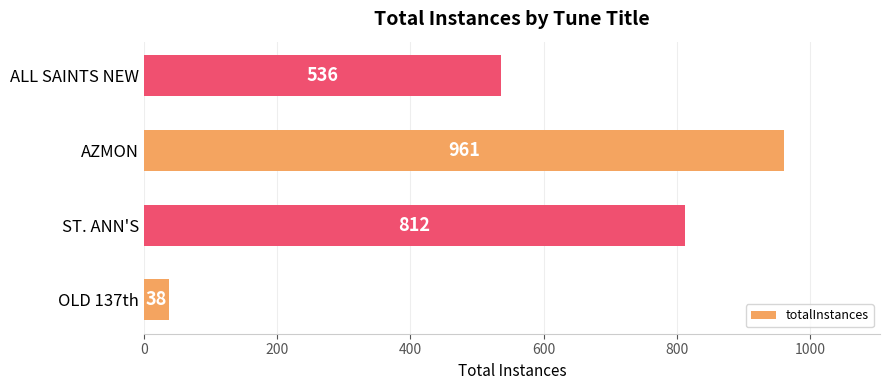

What is the difference between the values at AZMON and ALL SAINTS NEW?

425